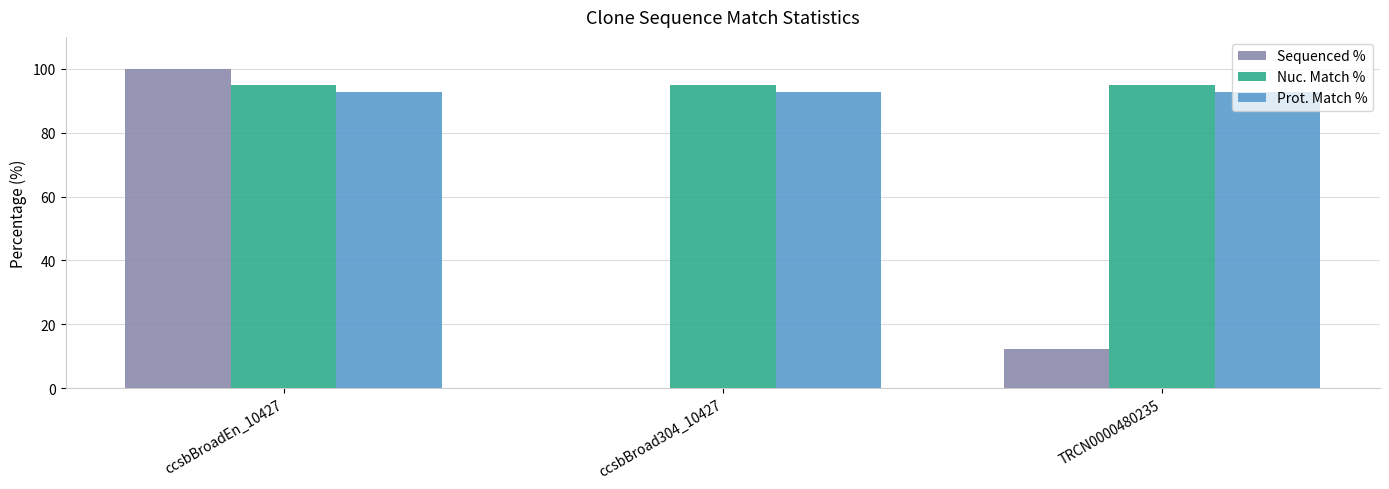

Which label corresponds to the largest value in the chart?

ccsbBroadEn_10427